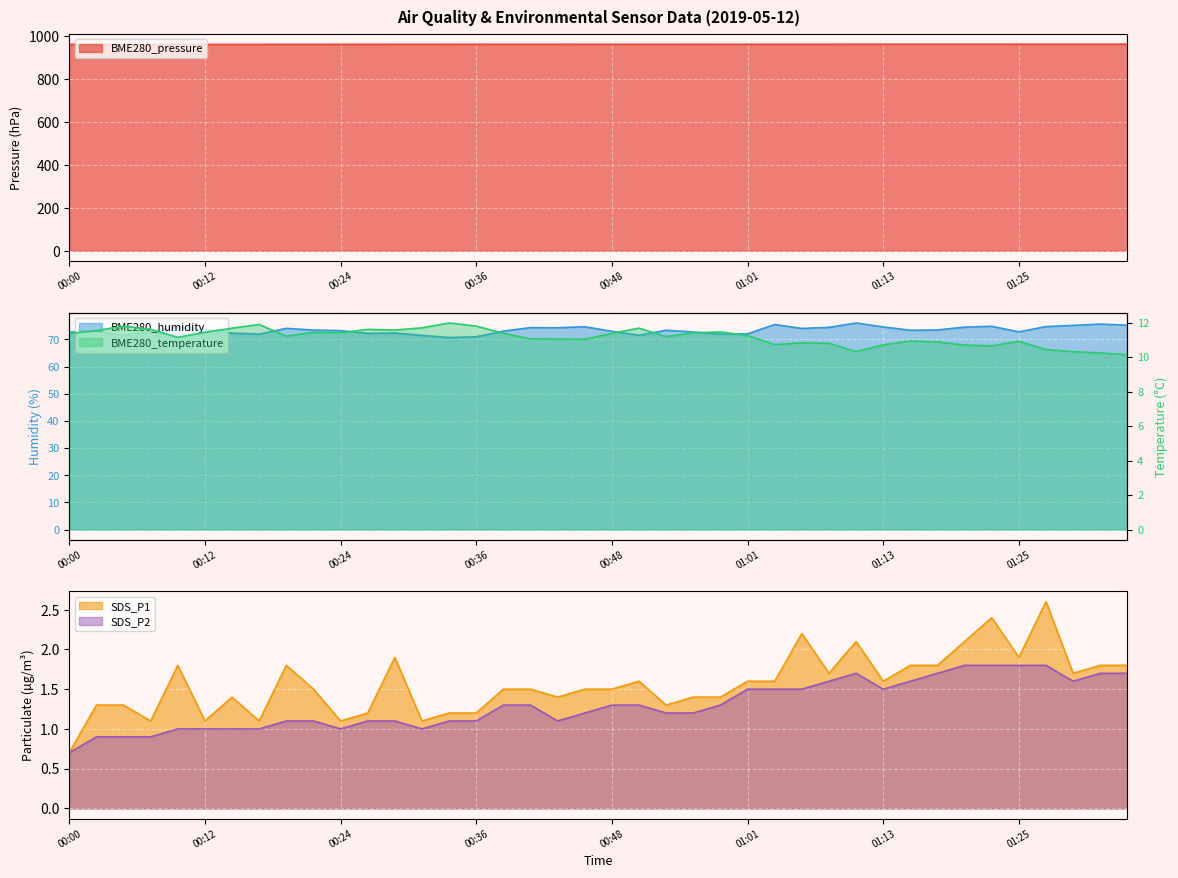

The BME280_temperature series shows 10.9 at 01:15. True or false?

True